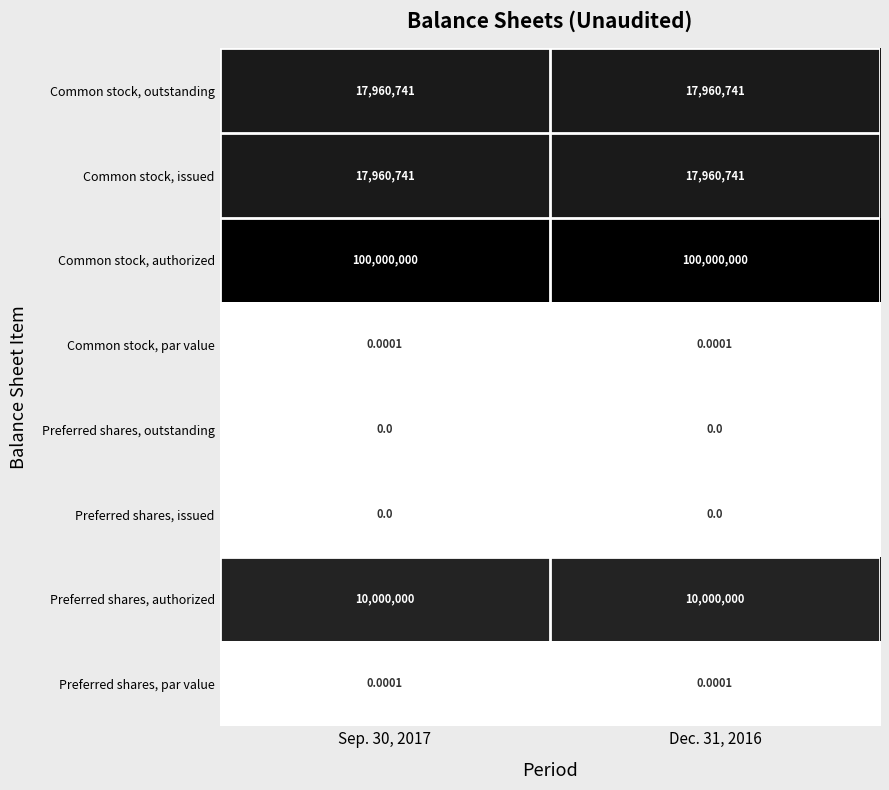

Which series has the largest total across all categories?

Common stock, authorized